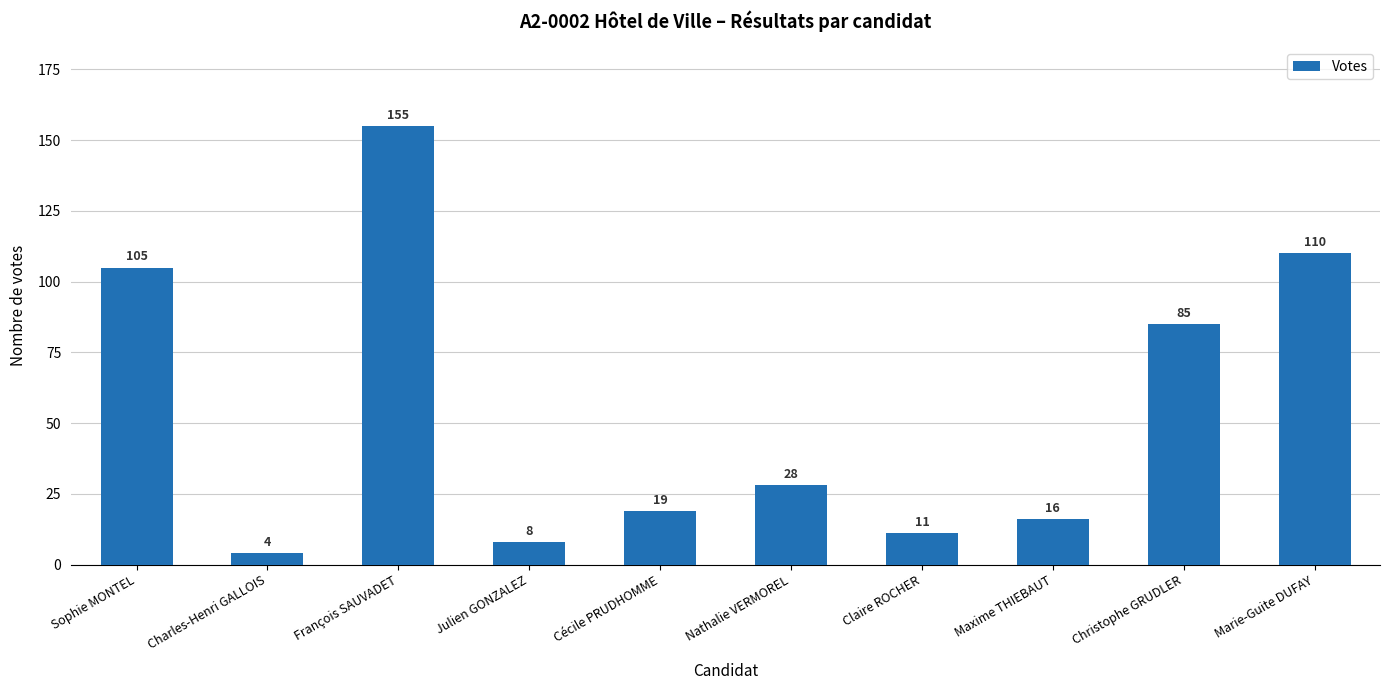

Count the number of data series in this chart.

1